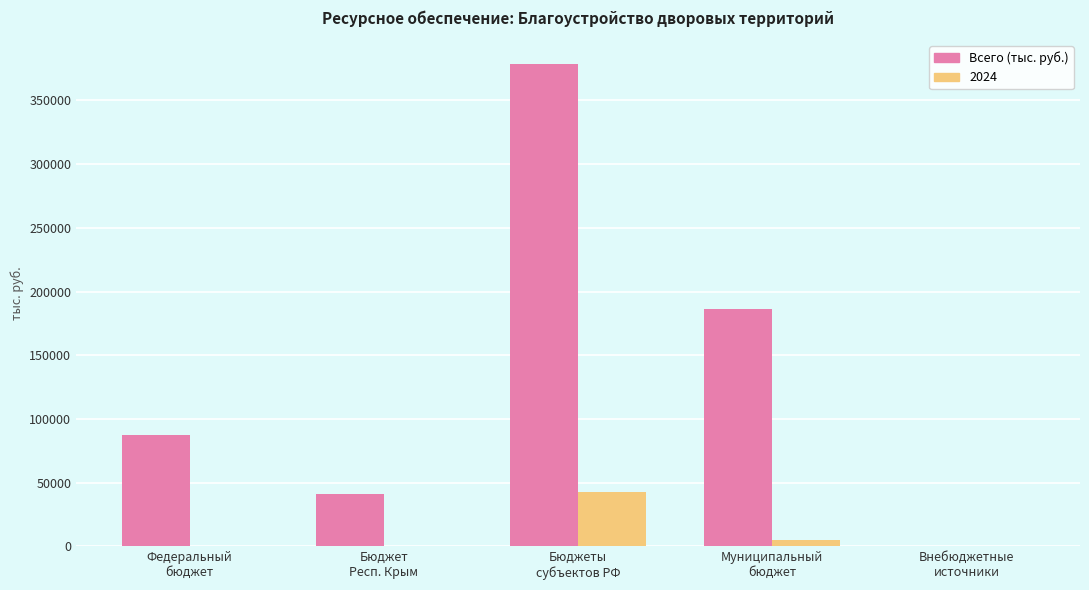

How many values in the Всего (тыс. руб.) series exceed 87195?

3